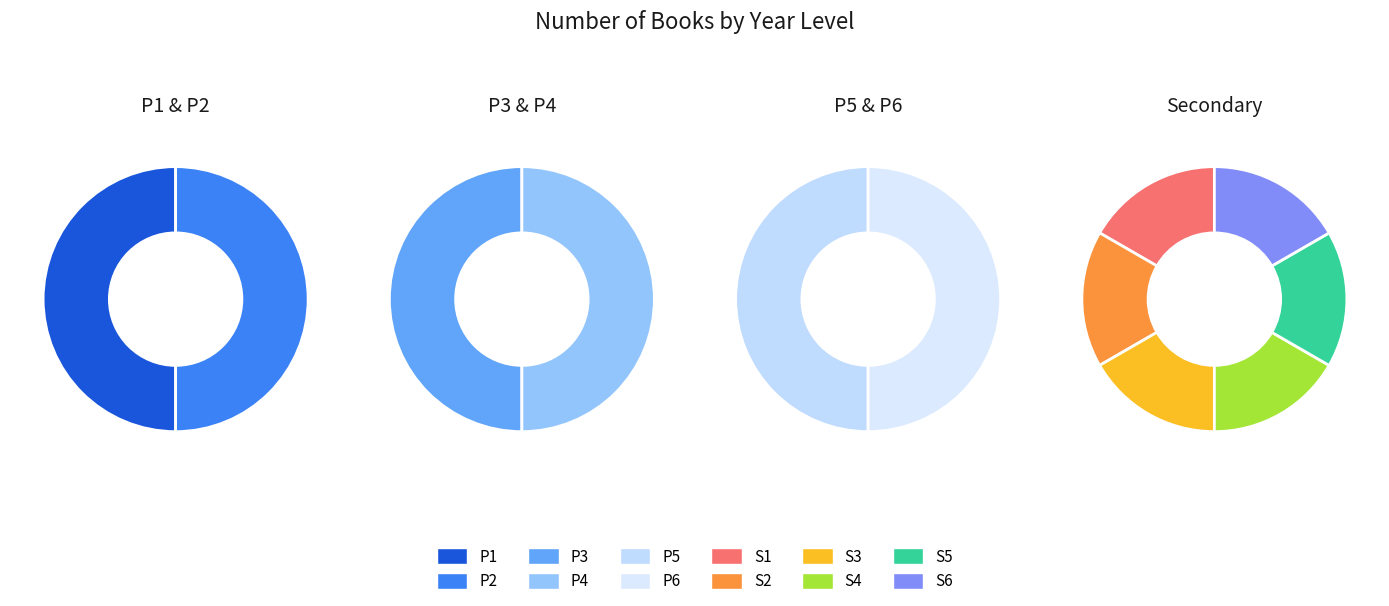

What is the smallest slice in the pie chart?

S1